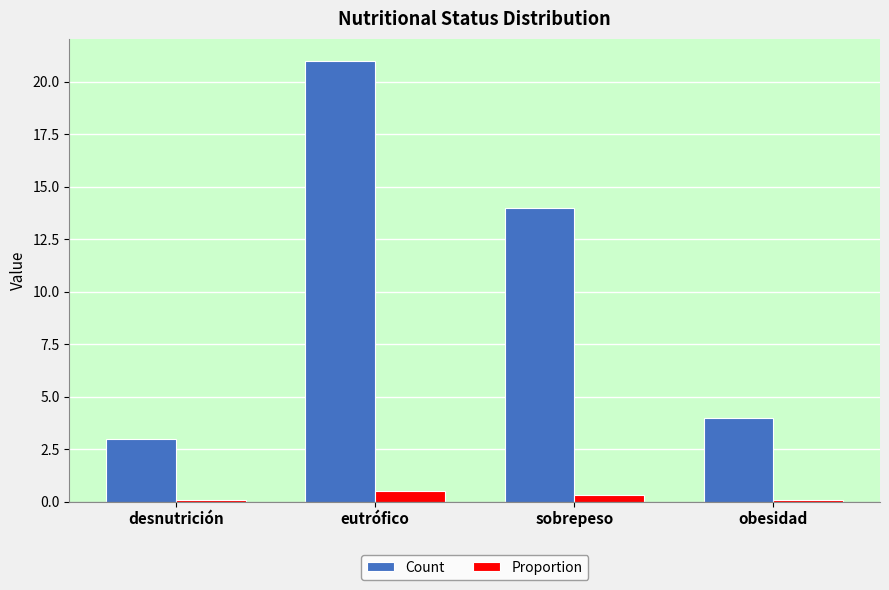

At how many categories does at least one series exceed 0?

4